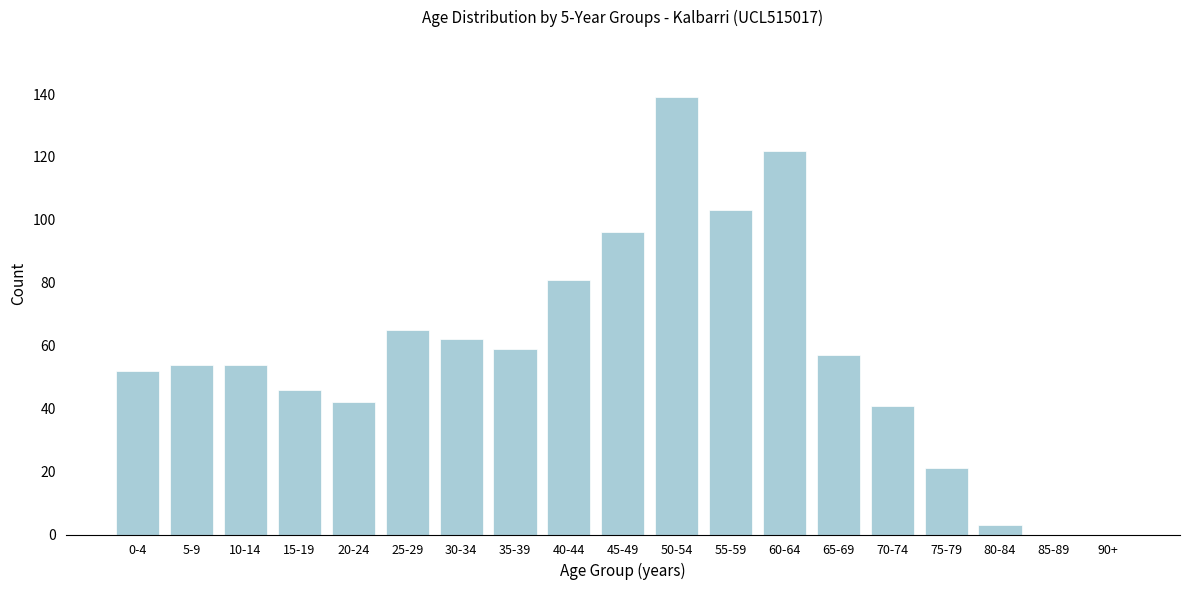

Reading left to right, extract all data points from this chart.

0-4=52	5-9=54	10-14=54	15-19=46	20-24=42	25-29=65	30-34=62	35-39=59	40-44=81	45-49=96	50-54=139	55-59=103	60-64=122	65-69=57	70-74=41	75-79=21	80-84=3	85-89=0	90+=0